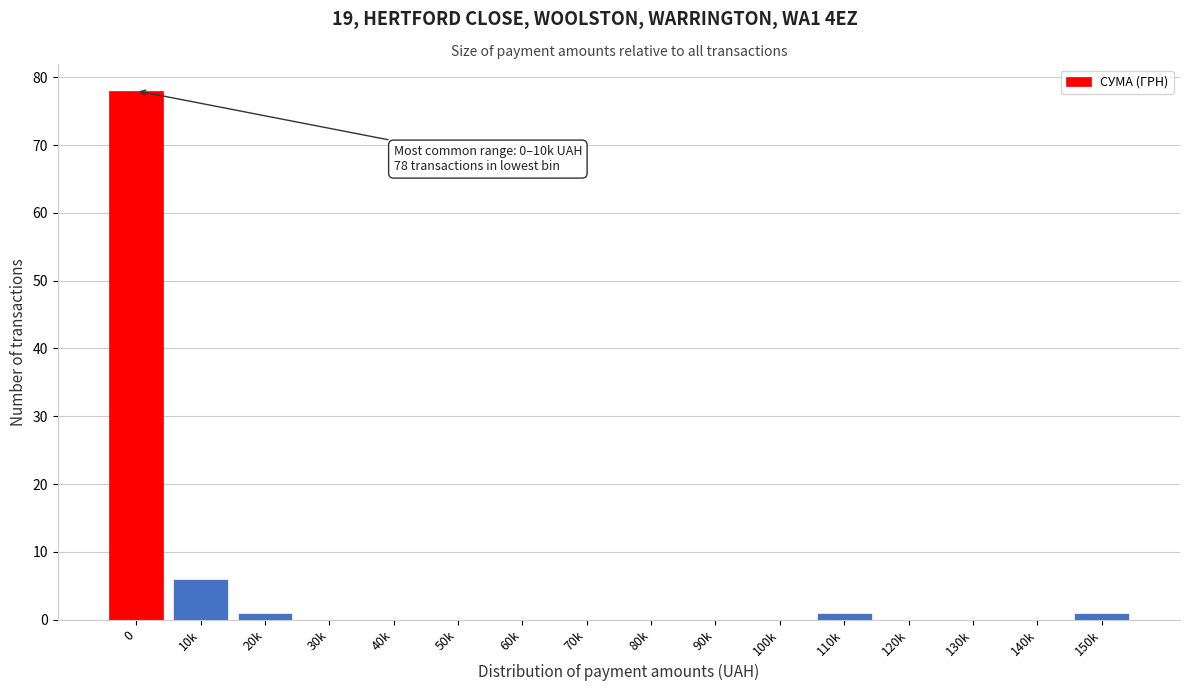

Reading left to right, list all the values displayed in this chart.

0=78	10k=6	20k=1	30k=0	40k=0	50k=0	60k=0	70k=0	80k=0	90k=0	100k=0	110k=1	120k=0	130k=0	140k=0	150k=1